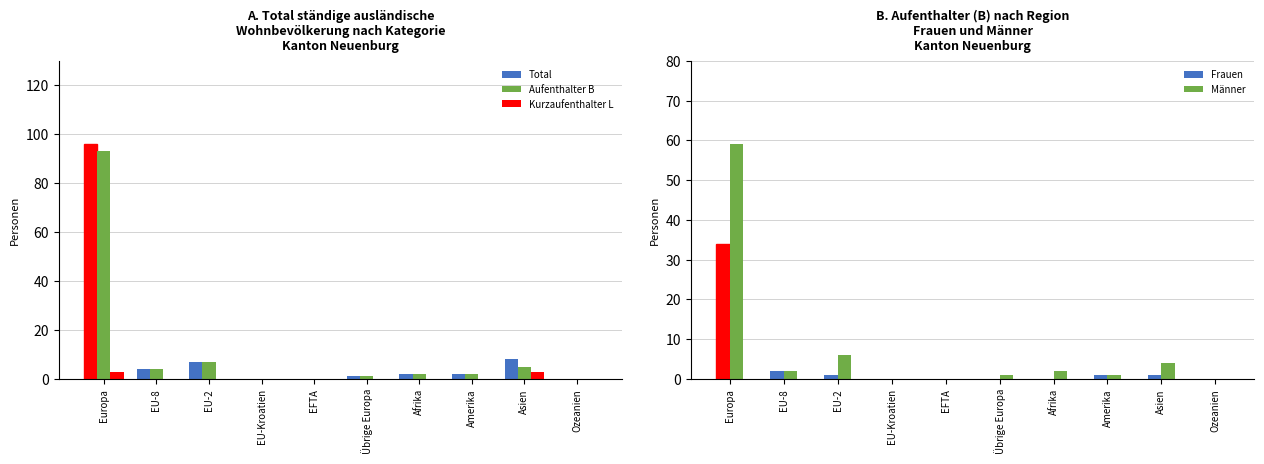

Which series has the widest spread of values?

Total